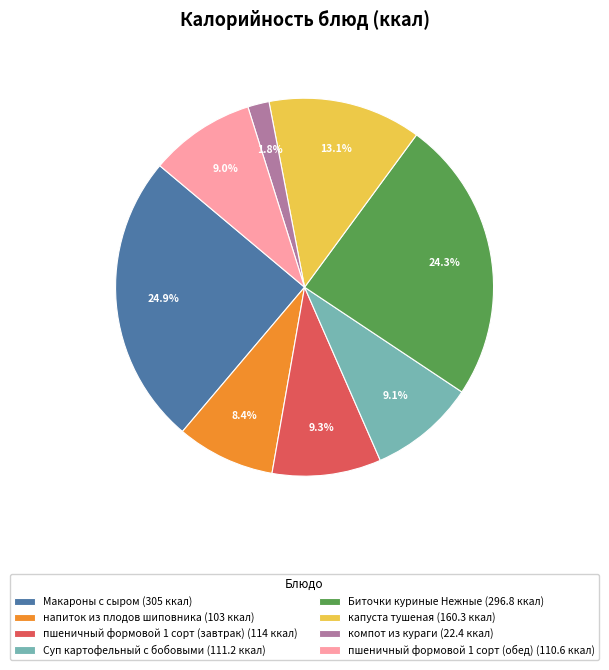

Count the number of slices in the pie.

8